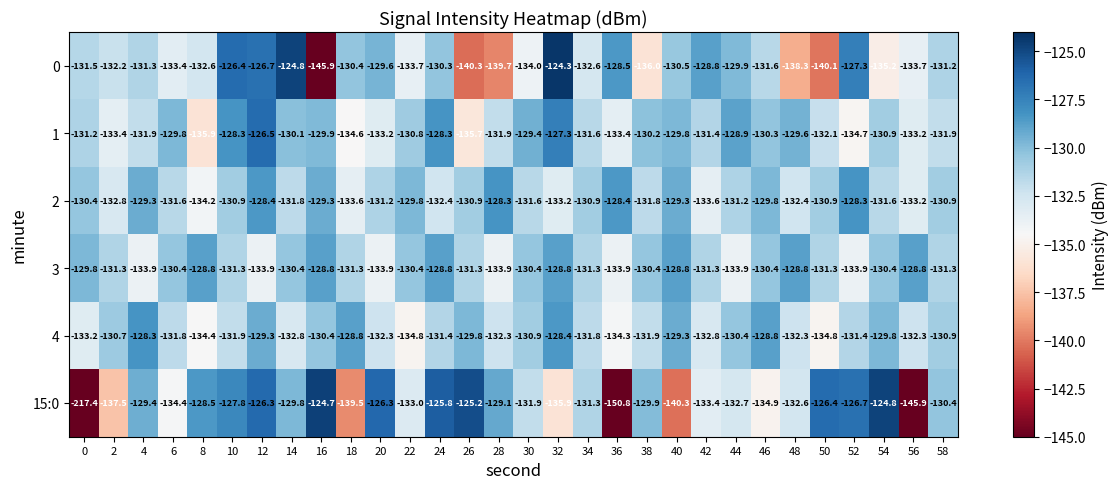

How many series are shown in this chart?

6